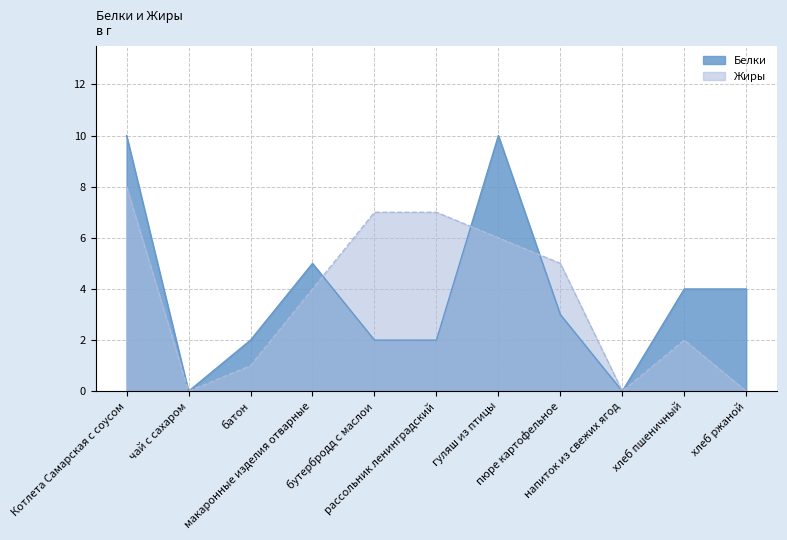

What is the value of the Жиры point at the 4th from the left?

4